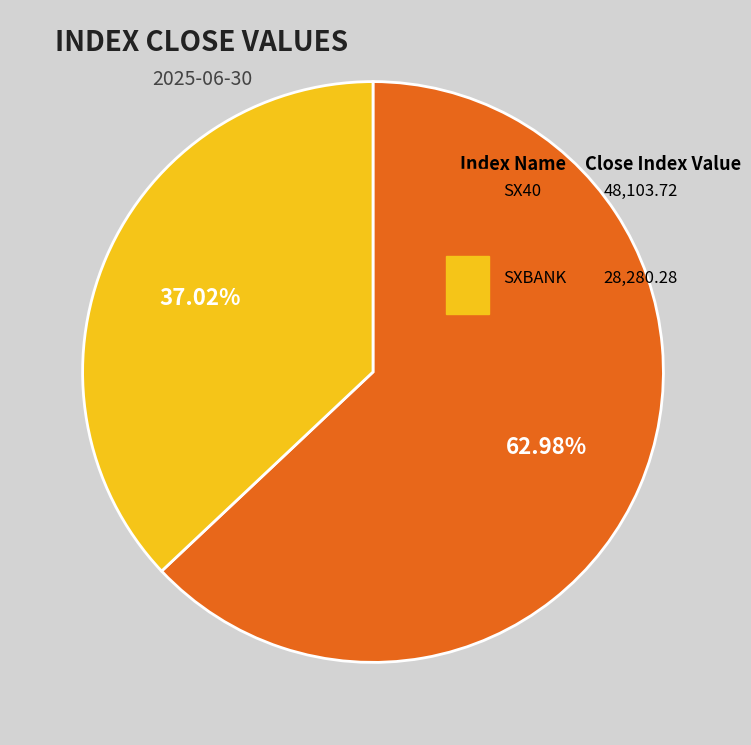

Which slice represents more than half of the pie?

SX40